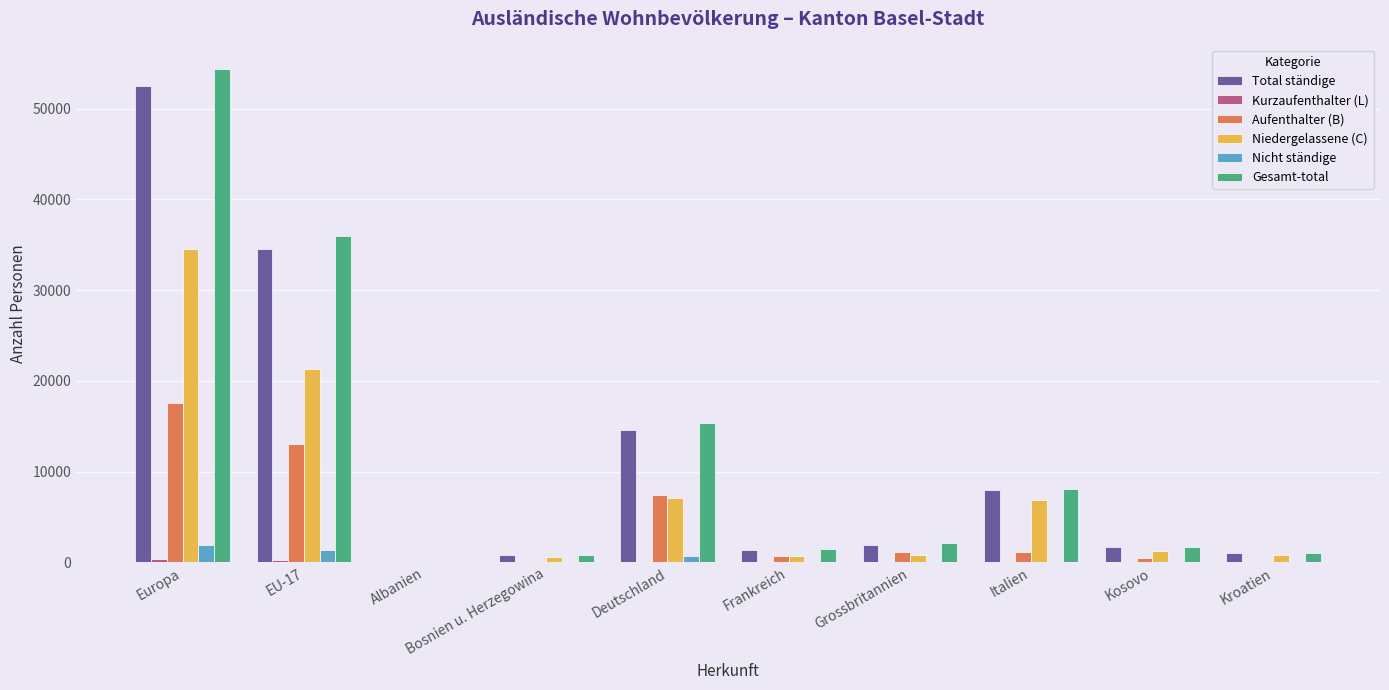

The Niedergelassene (C) series shows 1235 at Kosovo. True or false?

True